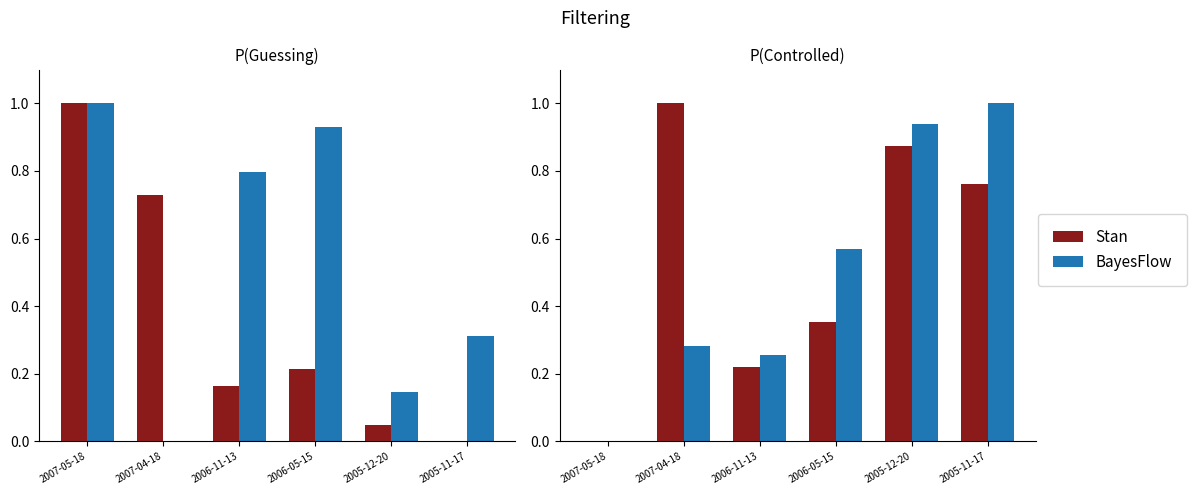

Is the value of BayesFlow at 2007-04-18 greater than the value of Stan at 2007-05-18?

Yes